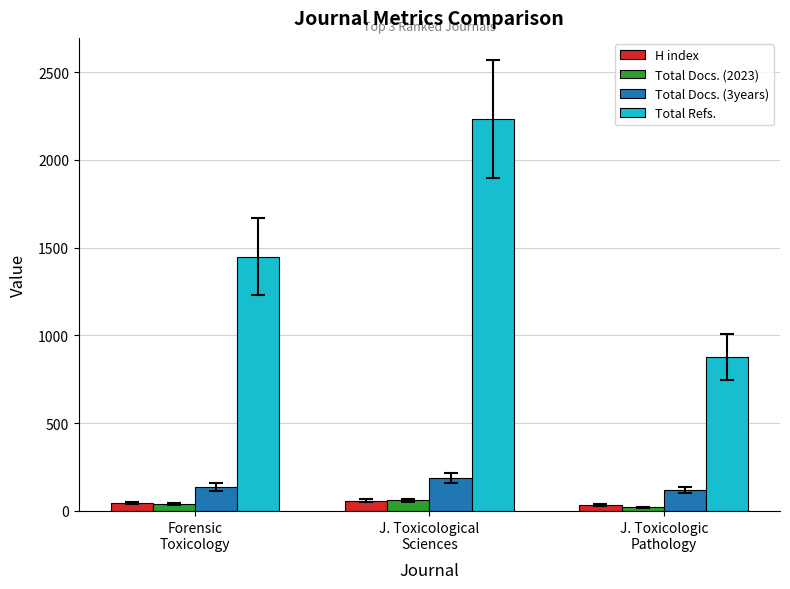

What is the difference between the maximum and second lowest values in the Total Docs. (2023) series?

23